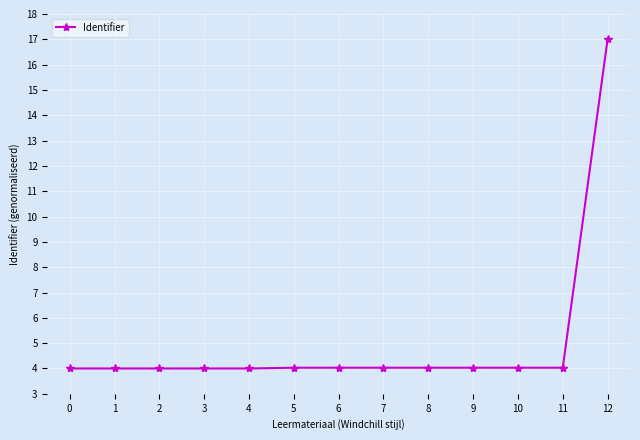

The chart shows a value of 6.0 at 9. True or false?

False